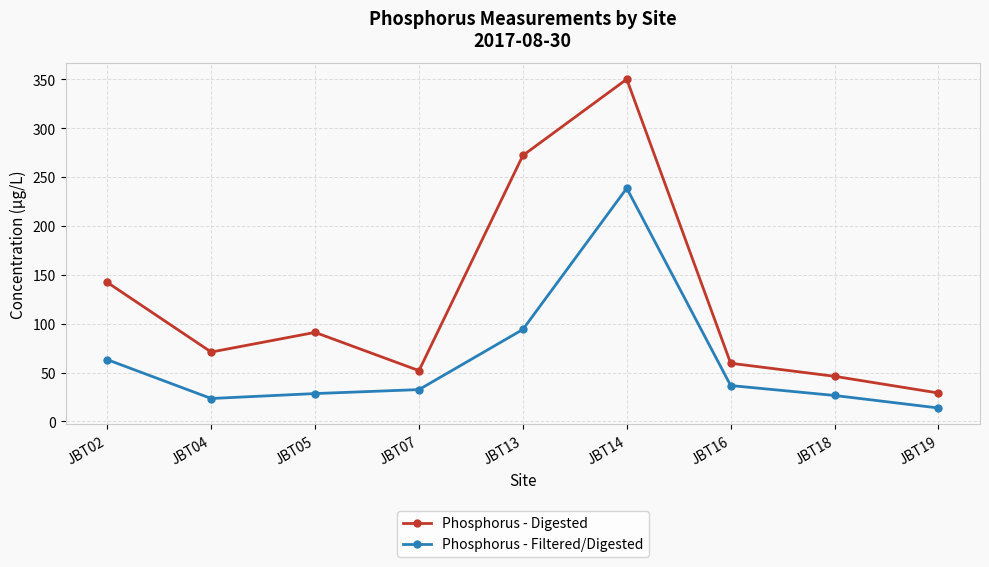

What is the value of the Phosphorus - Digested point at the 4th from the left?

52.0